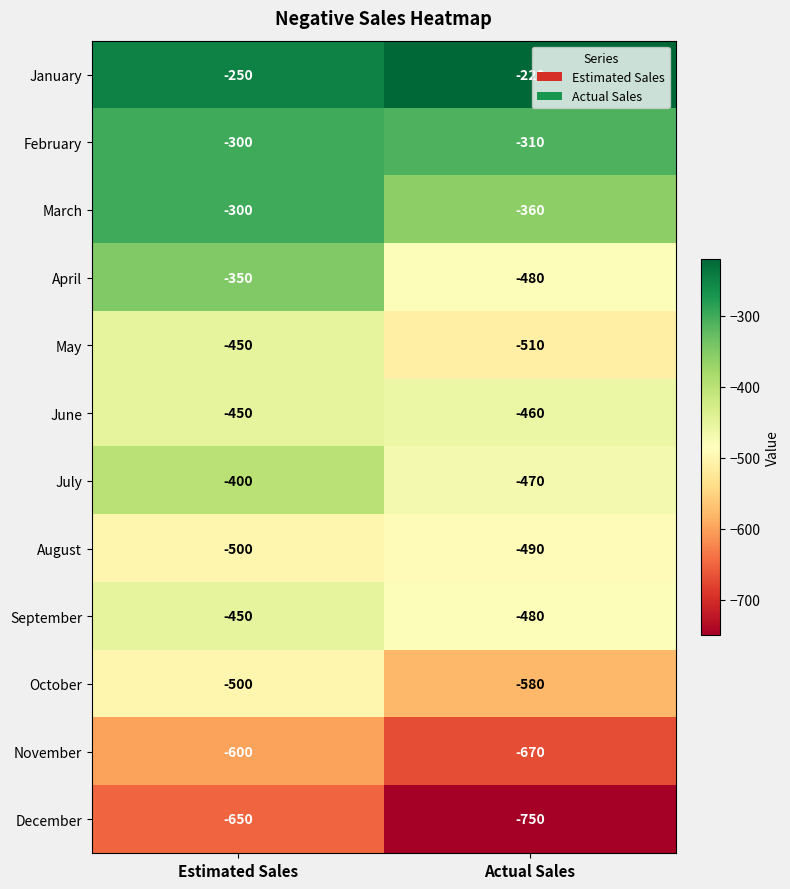

What is the sum of the September values at Actual Sales and Estimated Sales?

-930